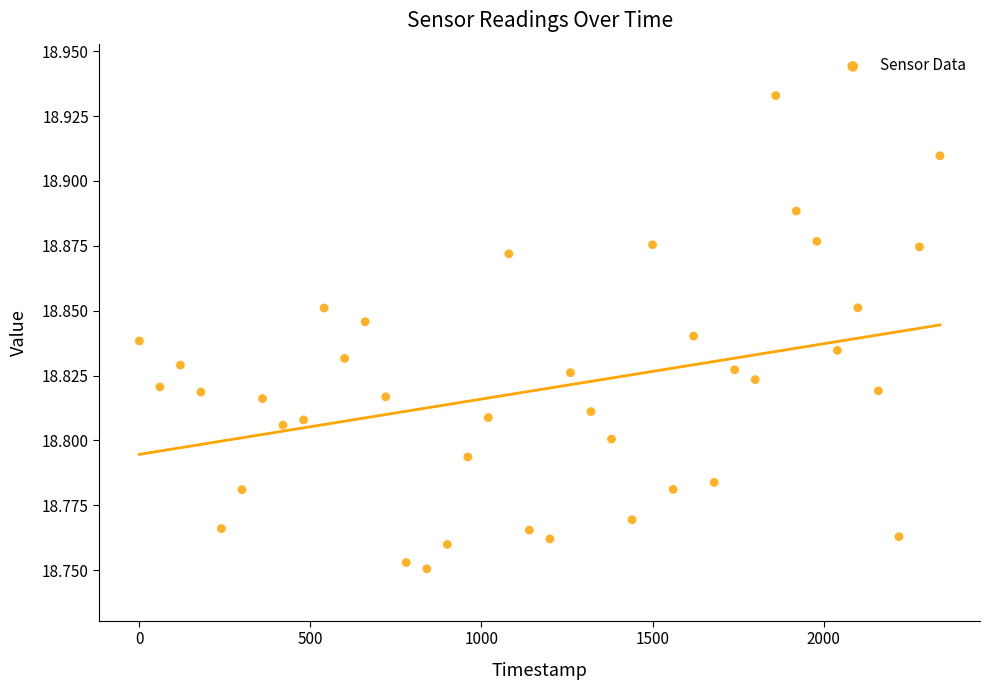

What is the range of X values (max minus min)?

2340.0